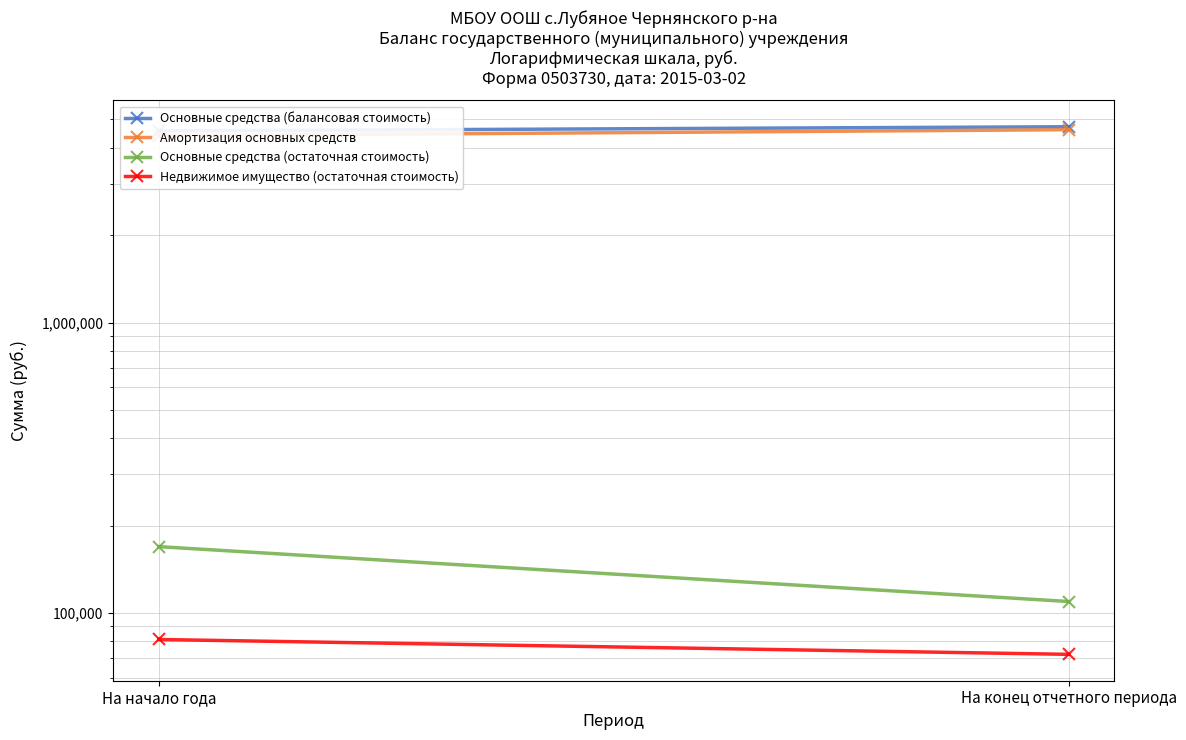

The value of Основные средства (остаточная стоимость) at На начало года is 103468.7. True or false?

False